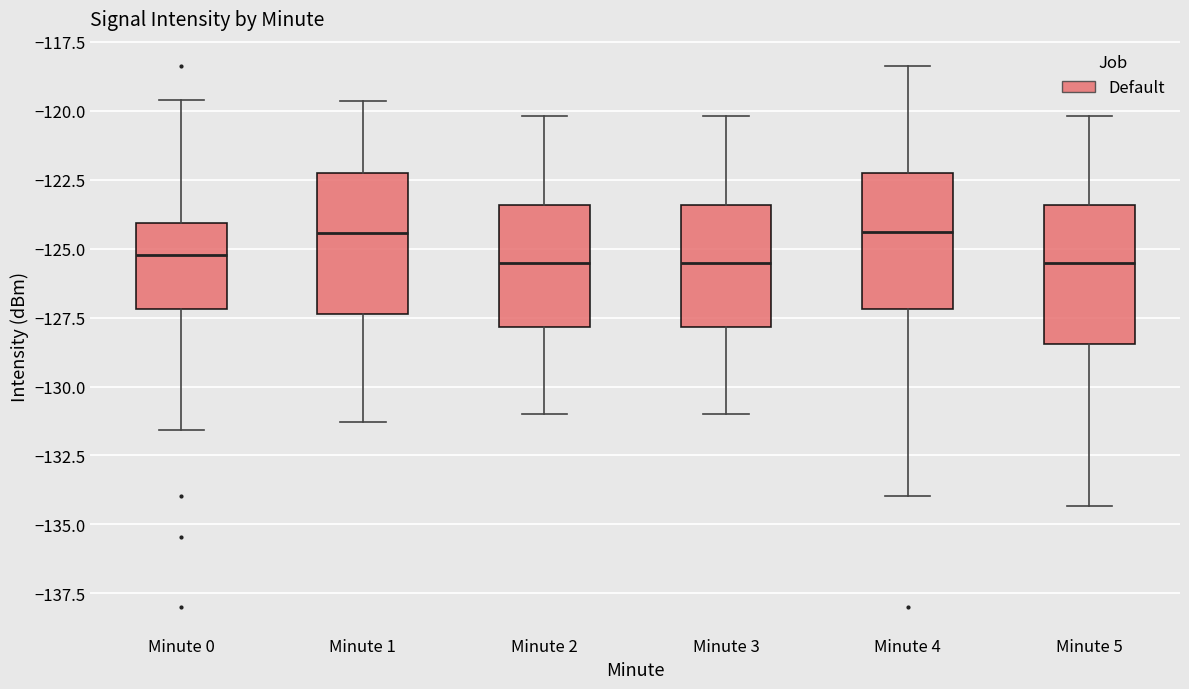

Reading left to right, transcribe this box plot: for each box, give where its median line is, the range the box spans, and where its two whiskers end, as read against the y-axis. The values are not printed on the chart, so give them approximately, as read against the axis.

Minute 0: median -125.0, box -127.0 to -124.0, whiskers -131.5 to -119.5
Minute 1: median -124.5, box -127.5 to -122.5, whiskers -131.5 to -119.5
Minute 2: median -125.5, box -128.0 to -123.5, whiskers -131.0 to -120.0
Minute 3: median -125.5, box -128.0 to -123.5, whiskers -131.0 to -120.0
Minute 4: median -124.5, box -127.0 to -122.5, whiskers -134.0 to -118.5
Minute 5: median -125.5, box -128.5 to -123.5, whiskers -134.5 to -120.0